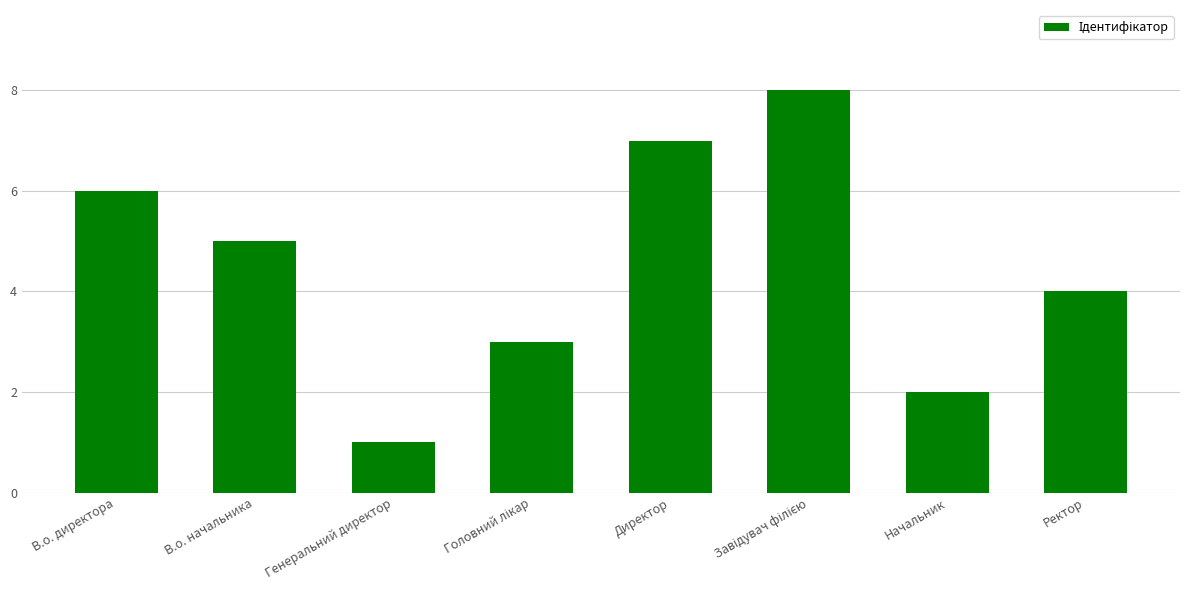

True or false: the data shows 12 at Директор.

False